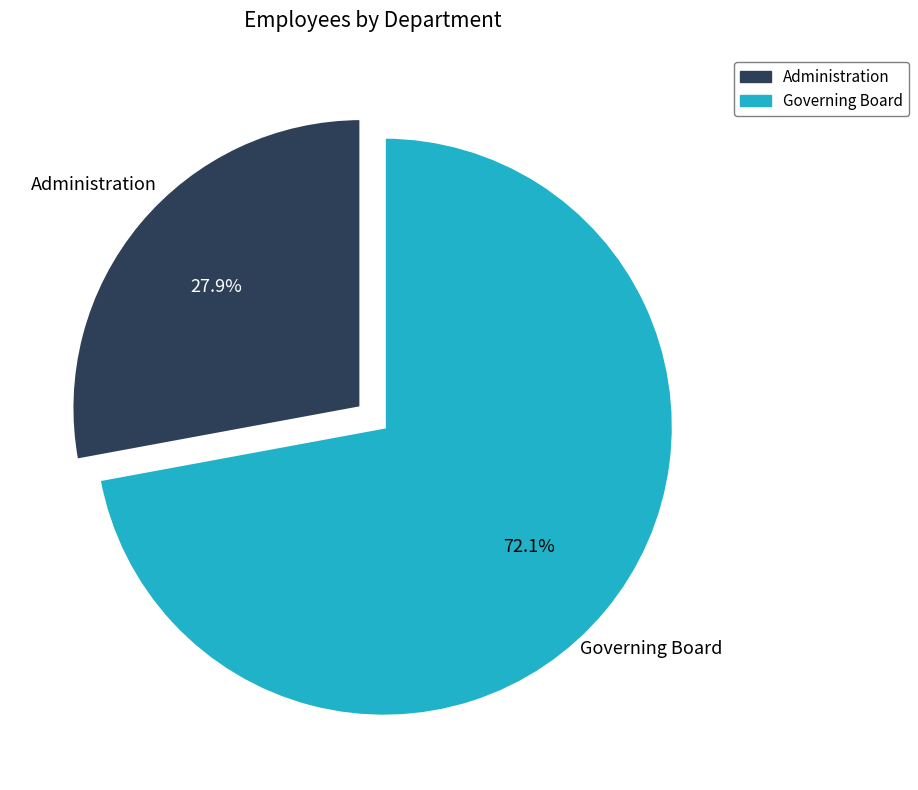

Count the number of slices in the pie.

2